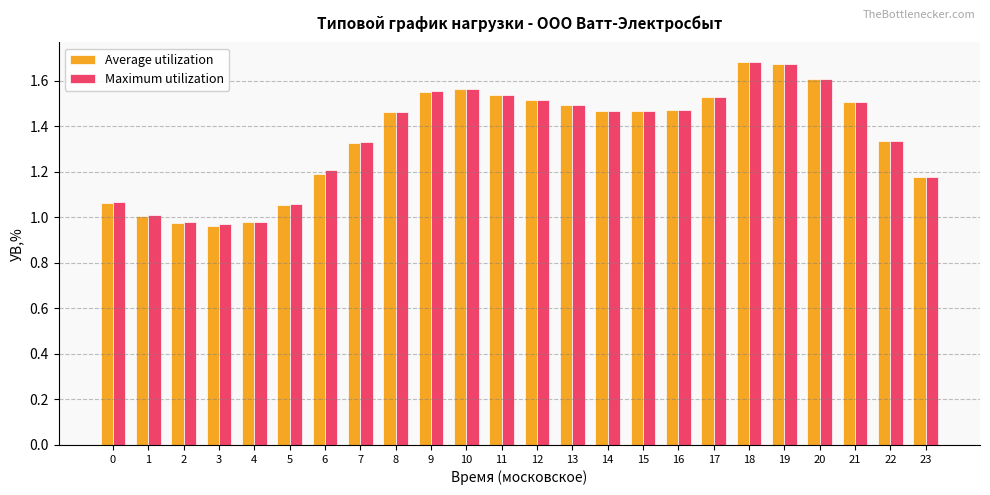

Which series has the largest range (max minus min)?

Average utilization